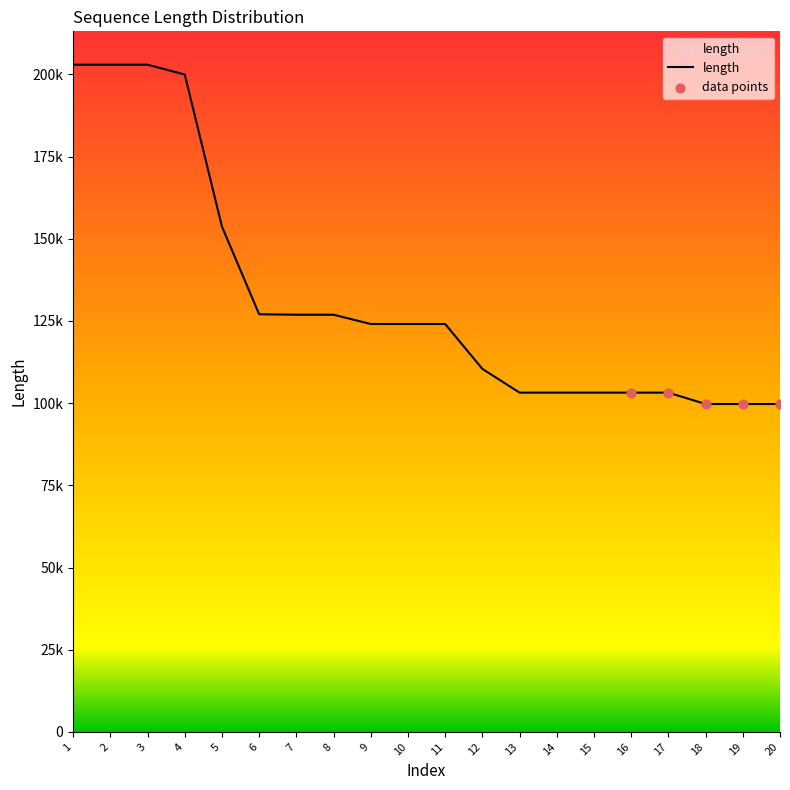

What is the ratio of the value at 20 to the value at 2?

0.5